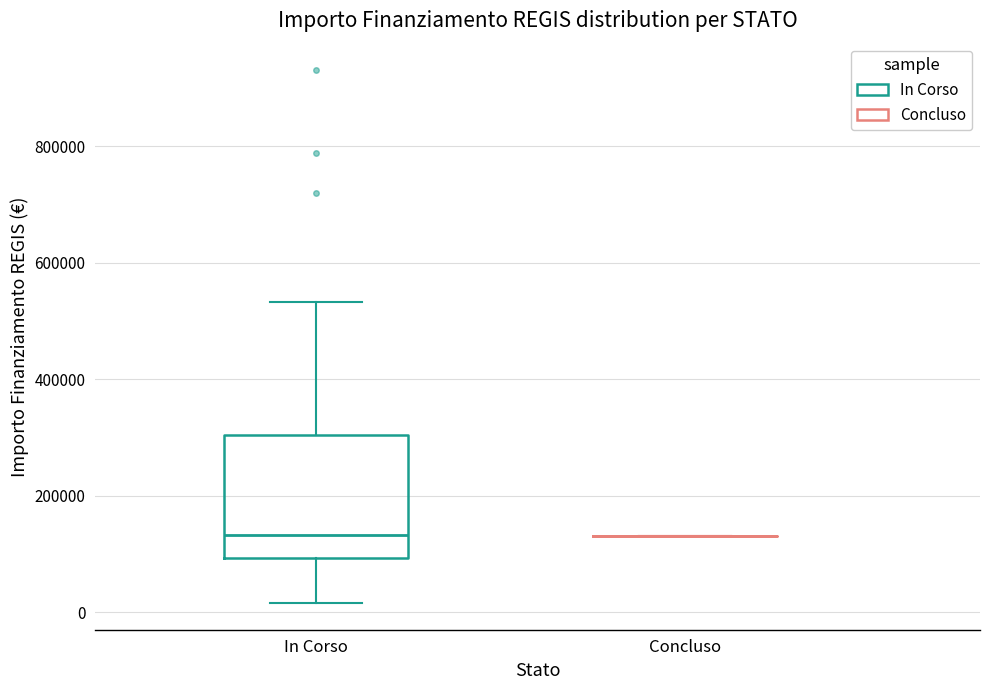

Which box is the tallest, from its lower edge to its upper edge?

In Corso